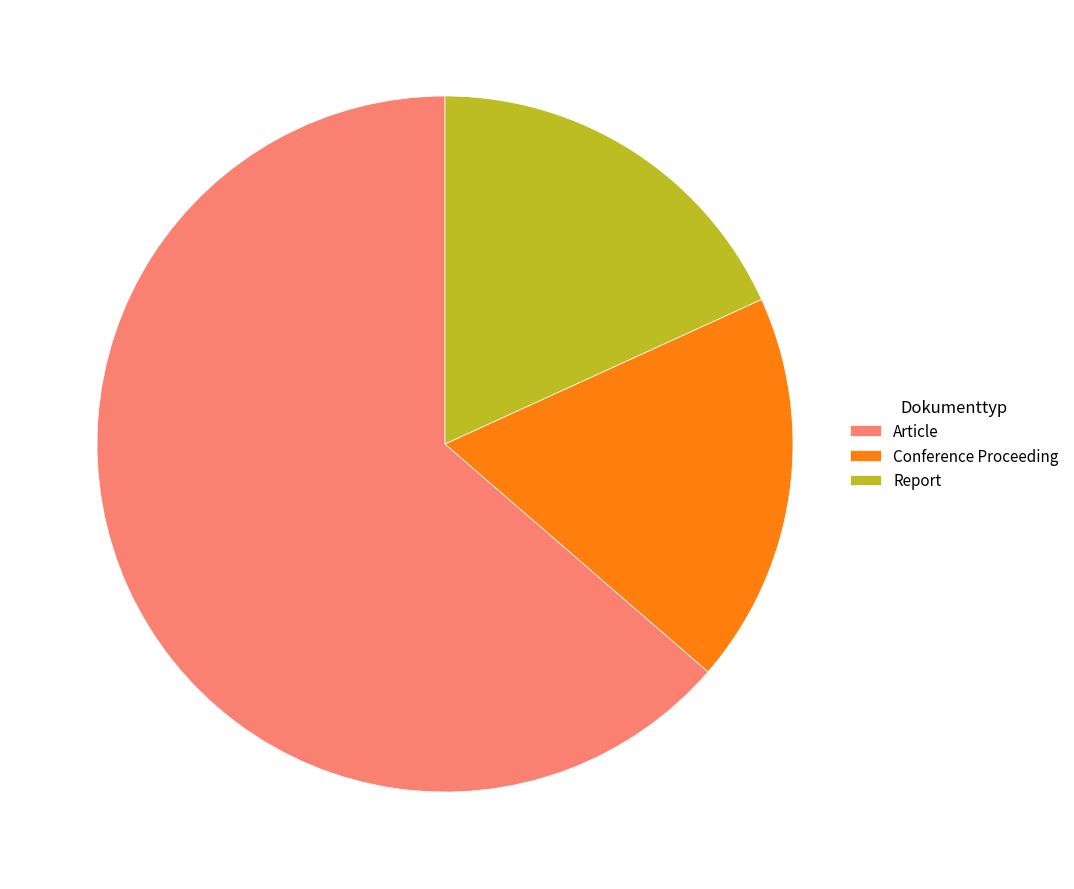

Which has a higher value, Article or Report?

Article